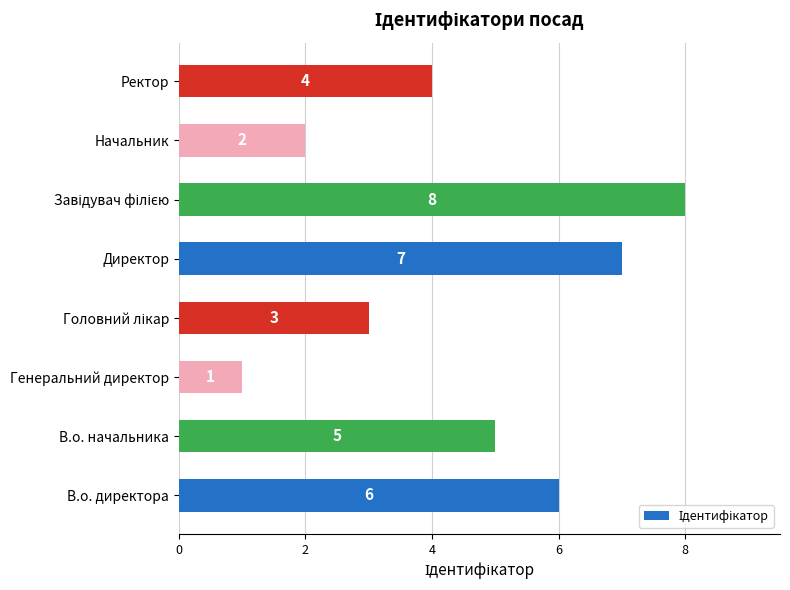

Count the values in the range 3 to 7.

5